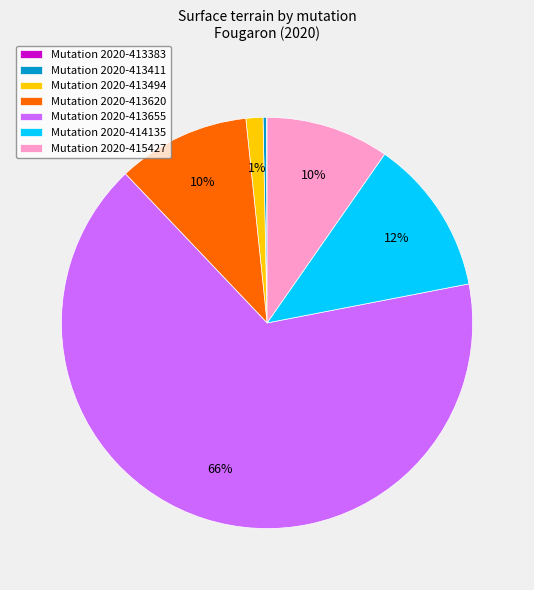

To the nearest percent, what is the average slice percentage?

14%